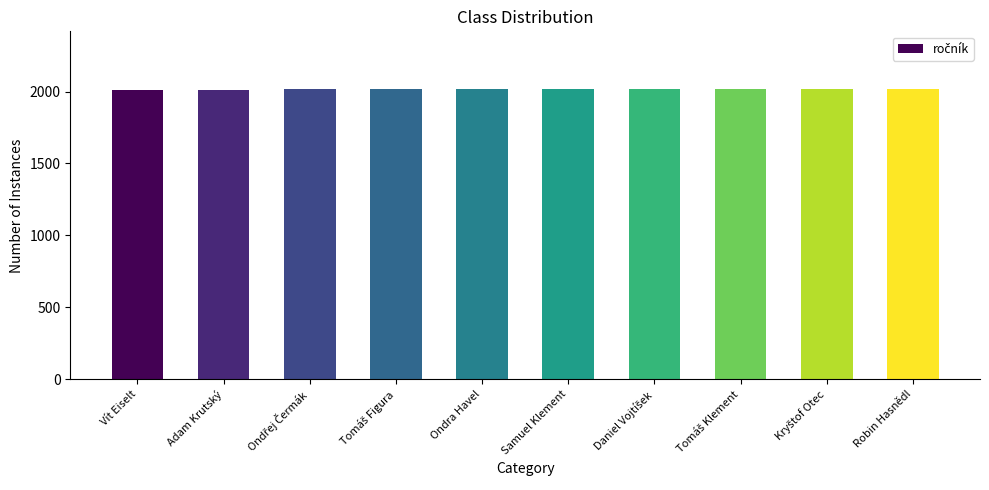

What value does the data have at Adam Krutský?

2013